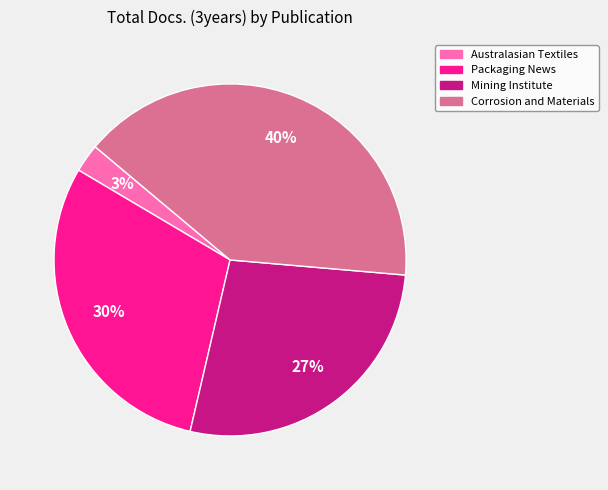

To the nearest percent, what is the average slice percentage?

25%